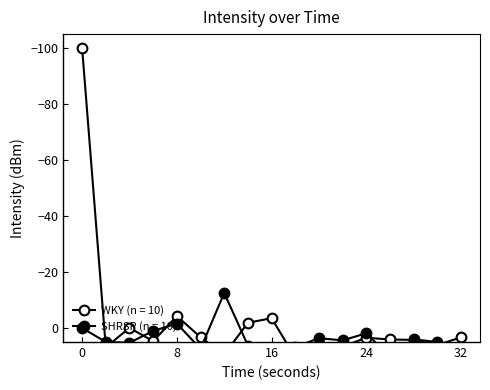

At how many categories does at least one series exceed -36?

17